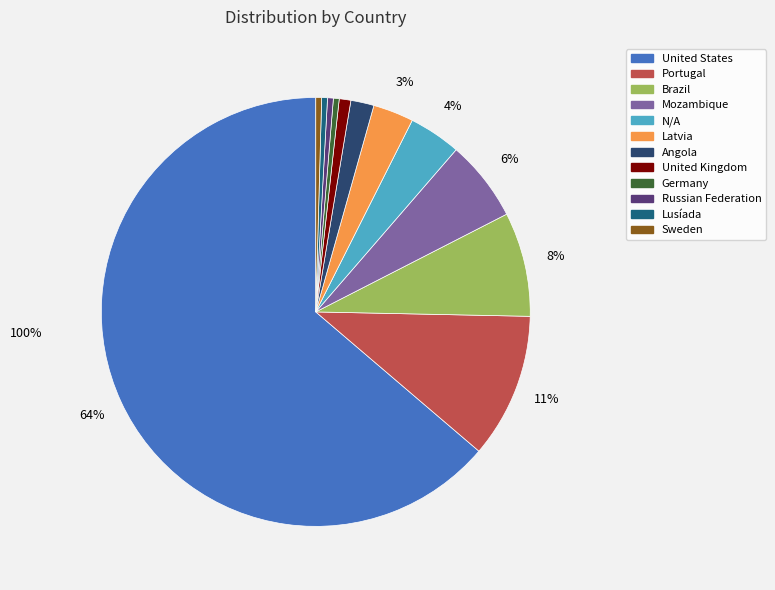

Count the number of slices in the pie.

12